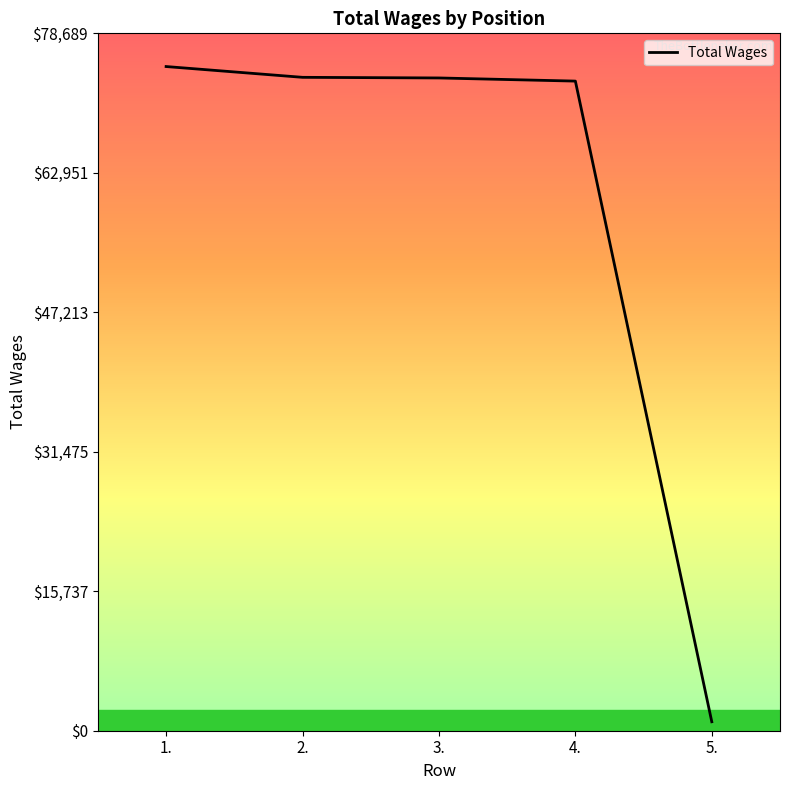

Which label corresponds to the smallest value in the chart?

5.